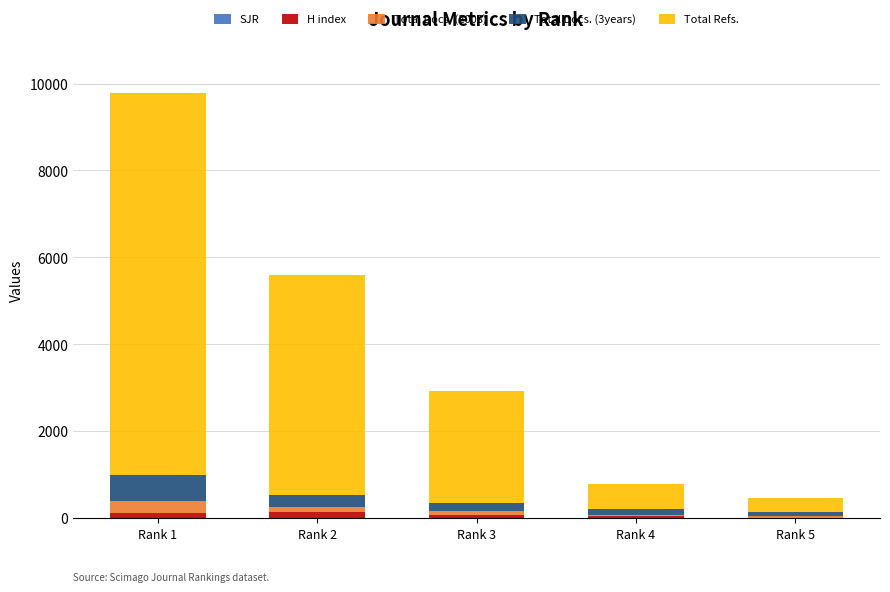

At which category is the sum across all series the highest?

Rank 1